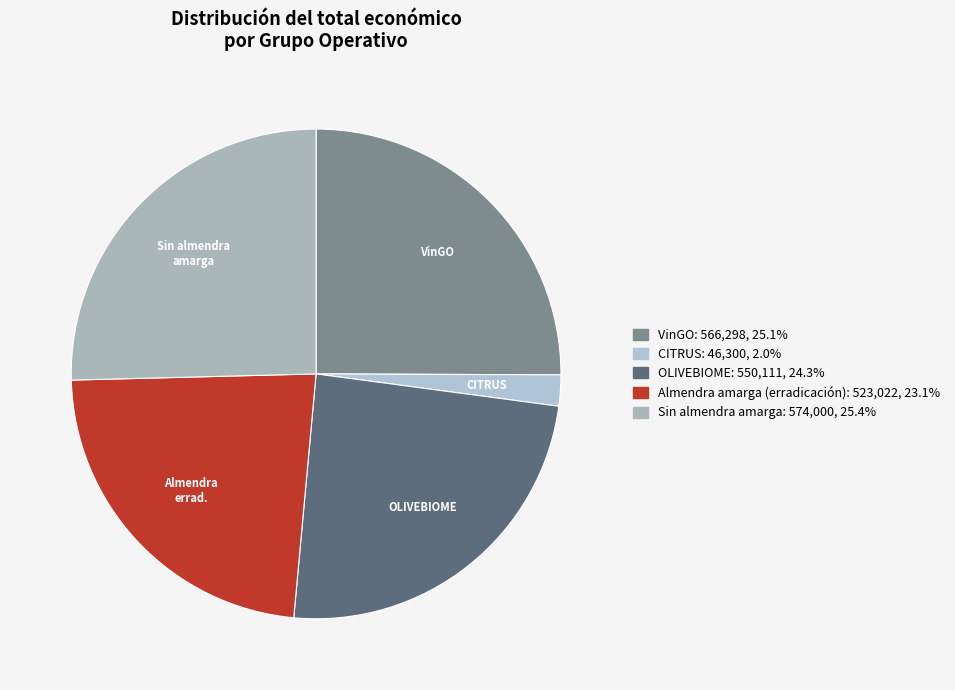

The VinGO slice represents 25% of the pie. True or false?

True